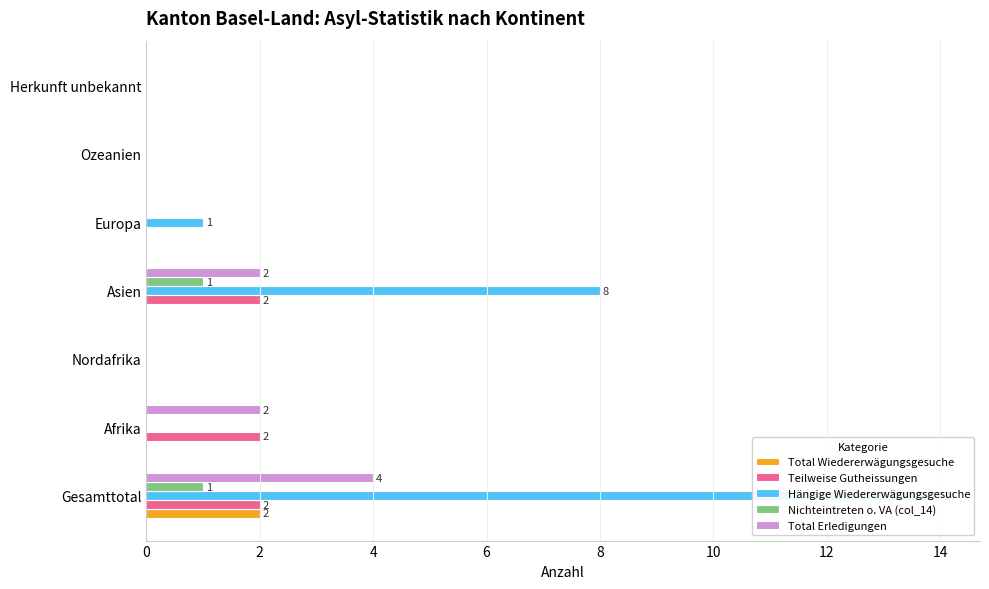

What is the difference between the Teilweise Gutheissungen values at Asien and Nordafrika?

2